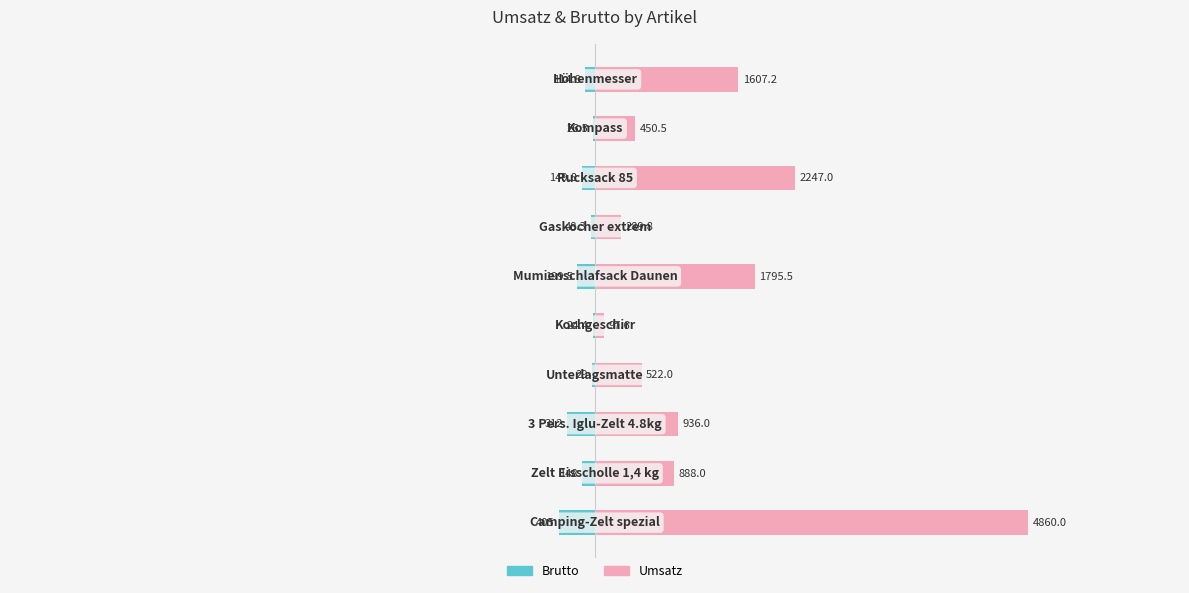

What is the sum of all Umsatz values?

13693.6